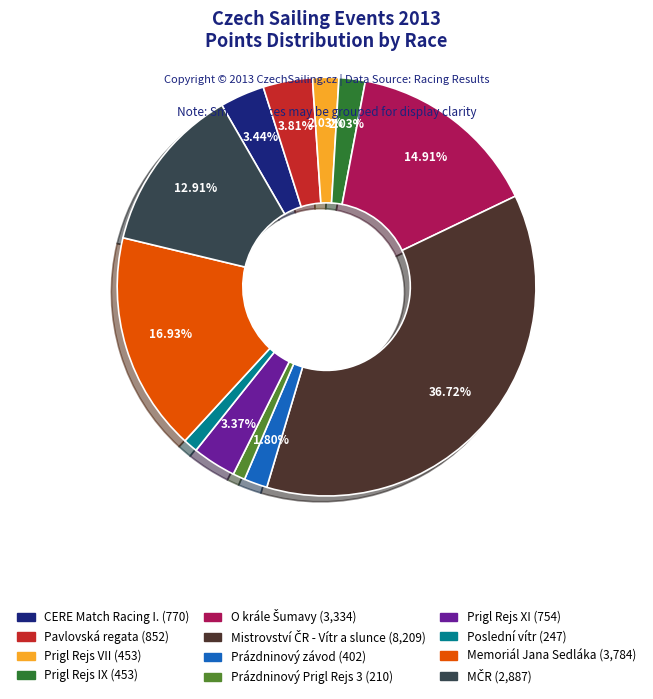

Is the sum of Prigl Rejs XI and Prázdninový Prigl Rejs 3 greater than half?

No